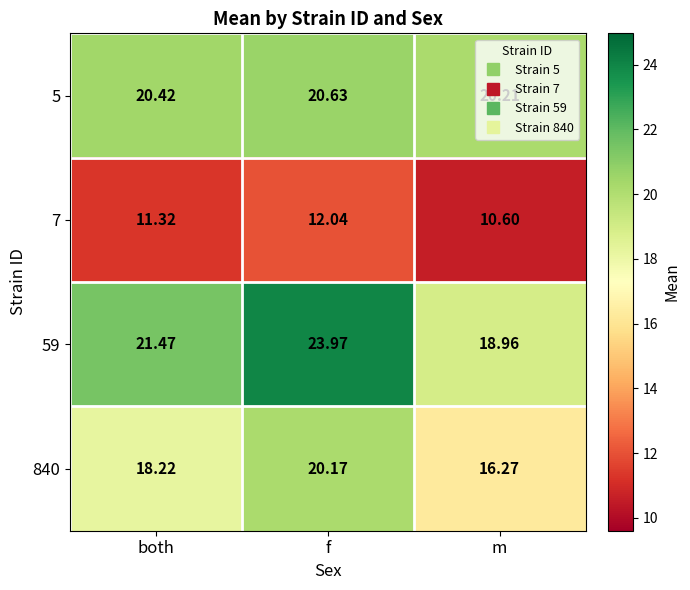

Which label corresponds to the largest value in the chart?

f